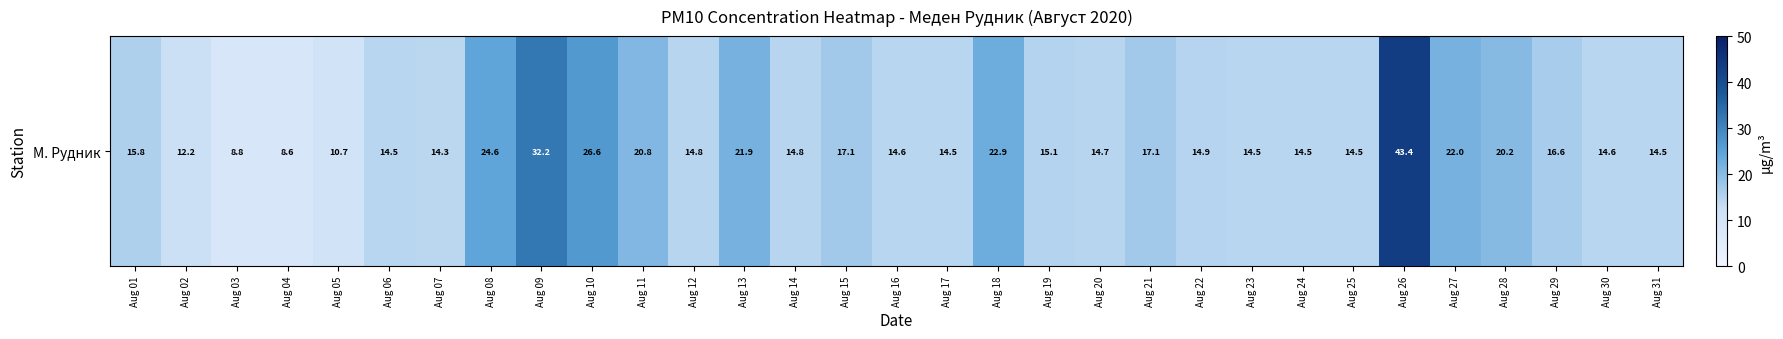

Between Aug 27 and Aug 28, which is larger?

Aug 27